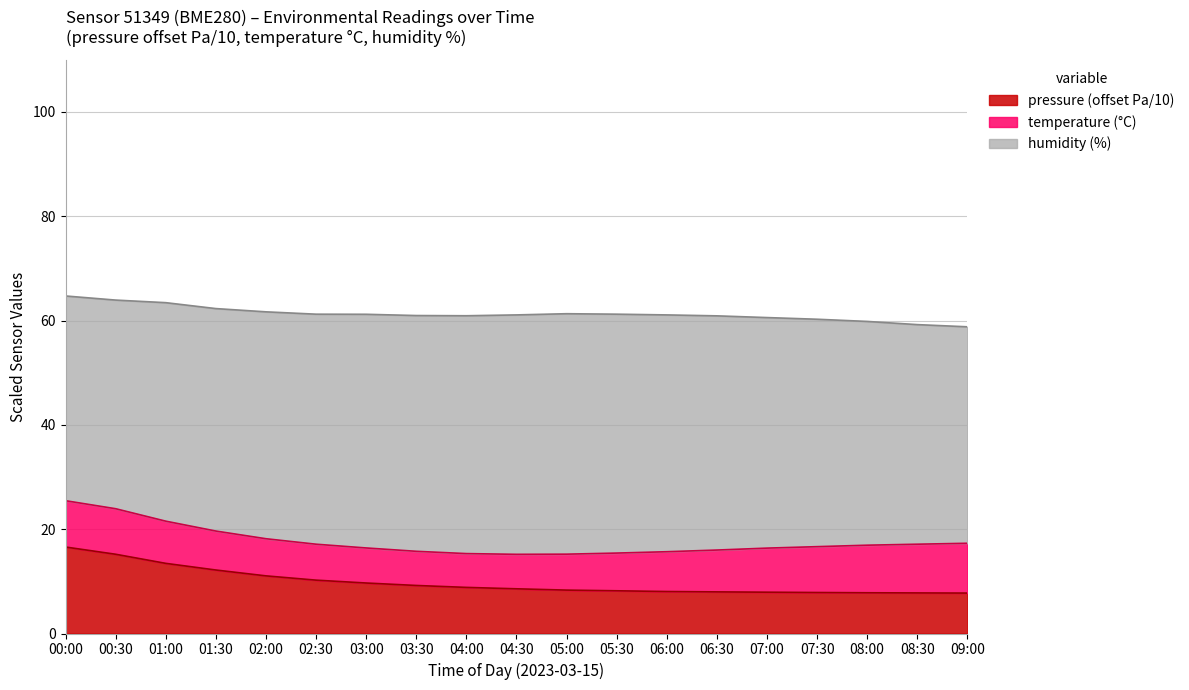

What is the label of the 16th point from the left?

07:30